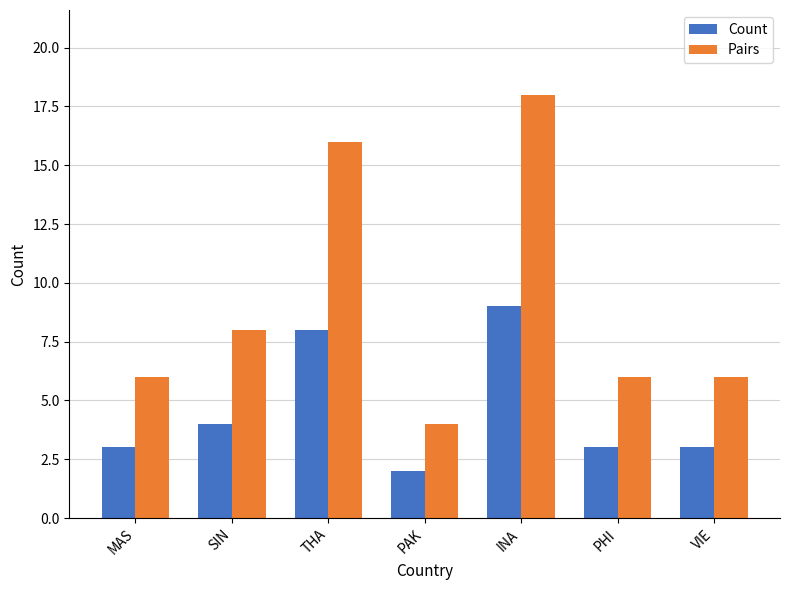

At which category is the sum across all series the highest?

INA